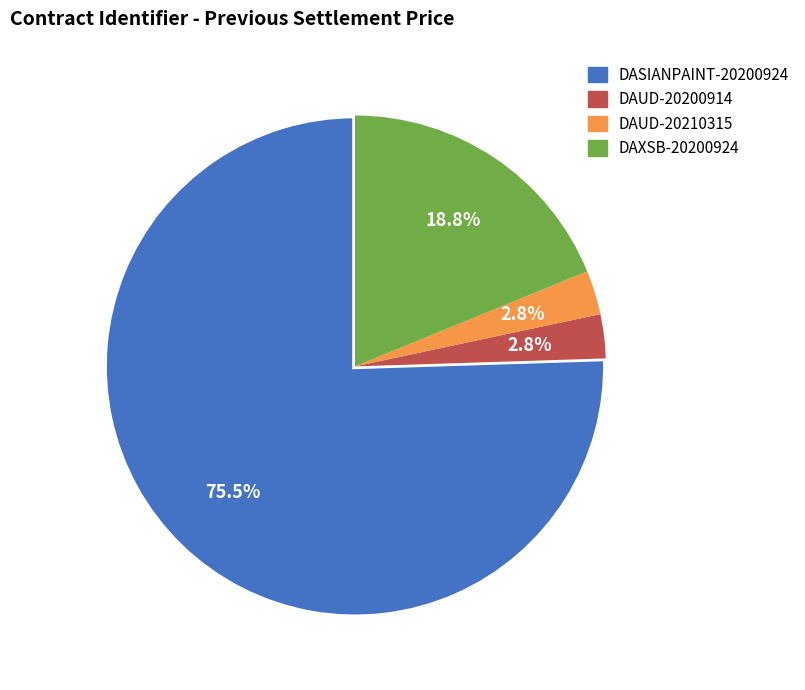

Count the number of slices in the pie.

4